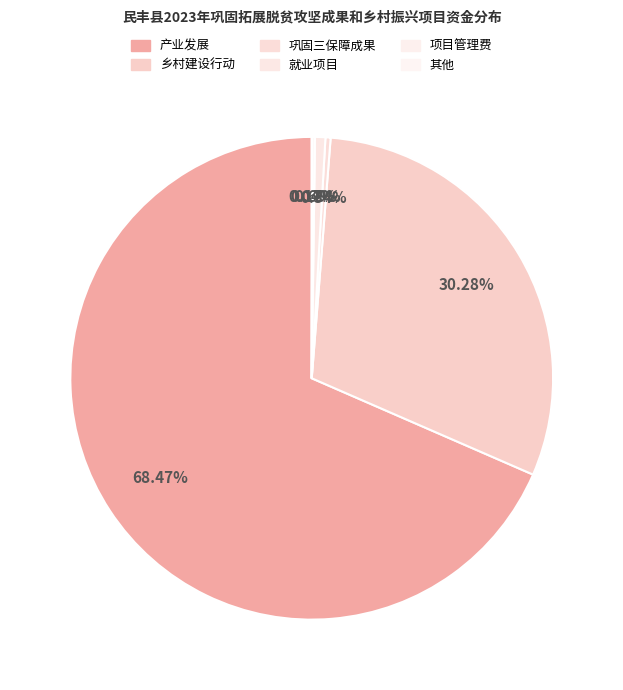

Count the number of slices in the pie.

6